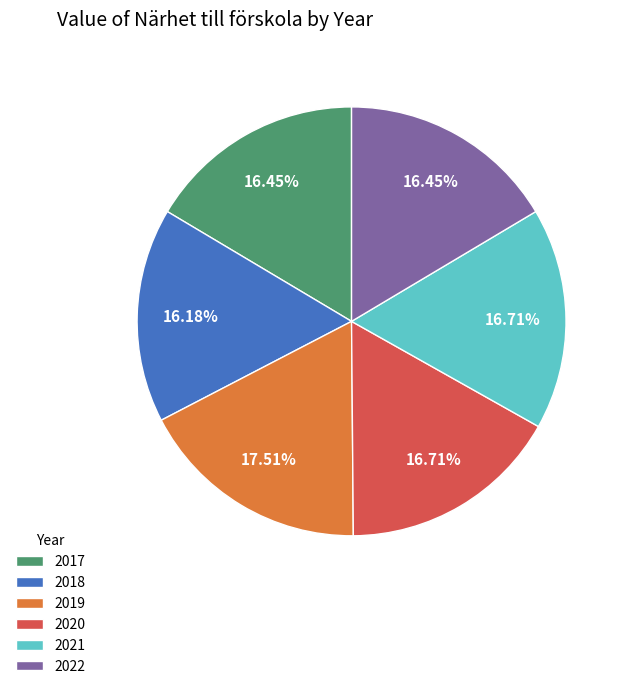

Combined, what portion of the pie is 2018 and 2020?

32.9%